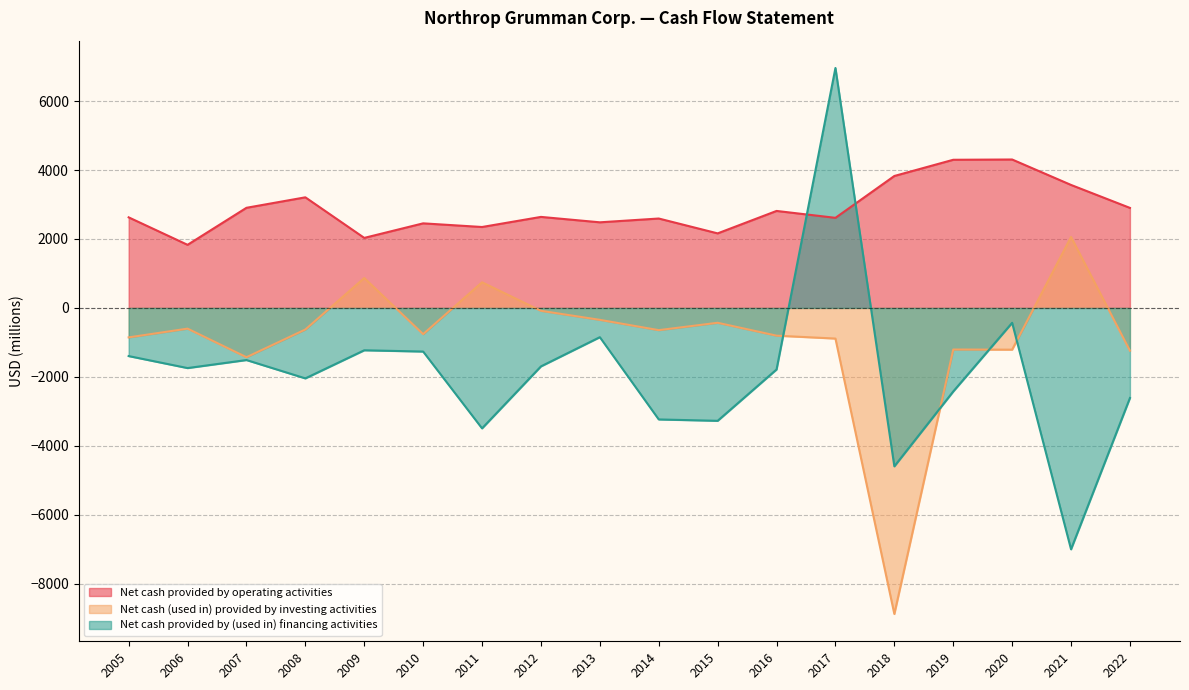

How many lines are shown in the chart?

3